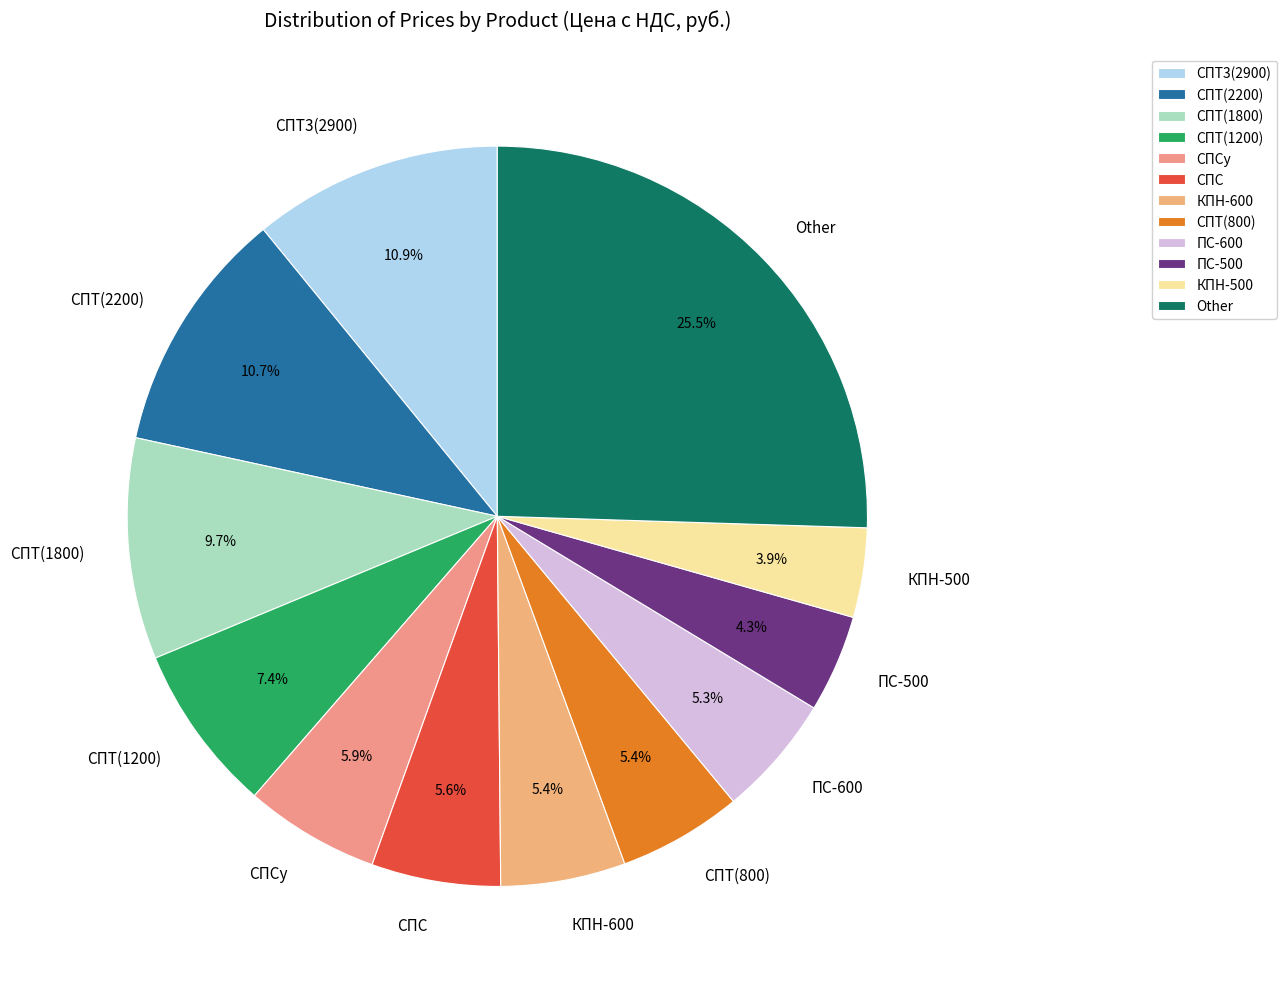

Between СПСу and КПН-500, which is larger?

СПСу